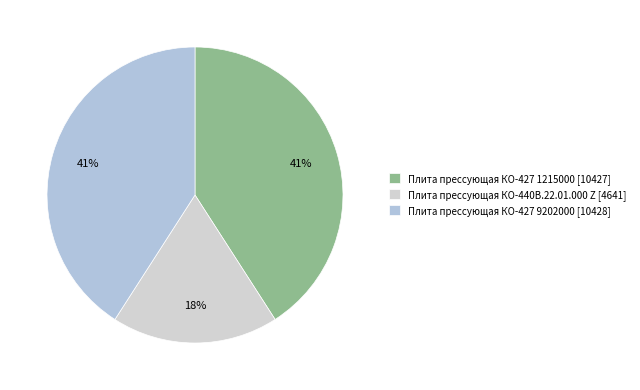

Is it true that Плита прессующая КО-427 1215000 is 35% of the pie?

False